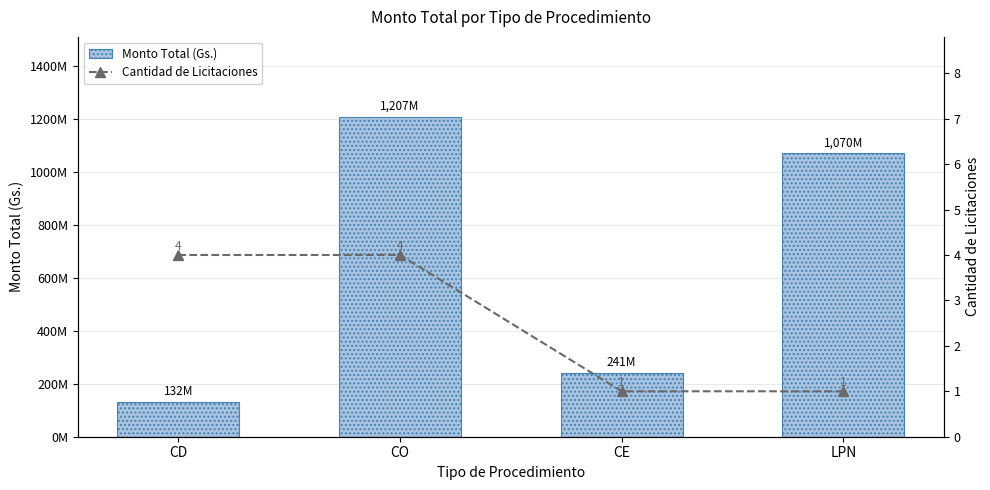

What is the value of the Monto Total (Gs.) bar at the 3rd from the left?

240671600